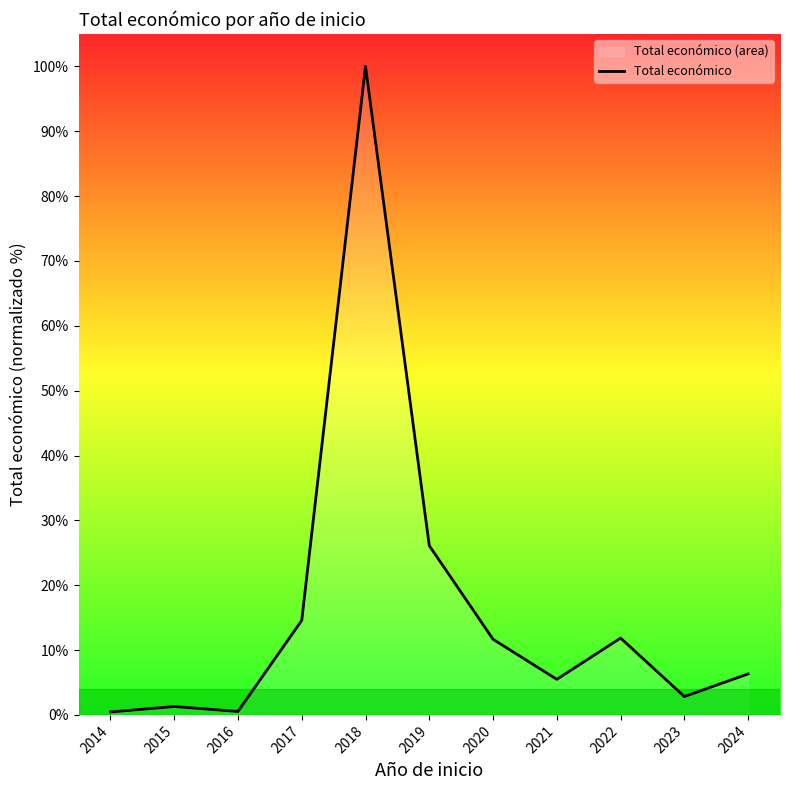

What is the difference between the second highest and minimum values?

25.7